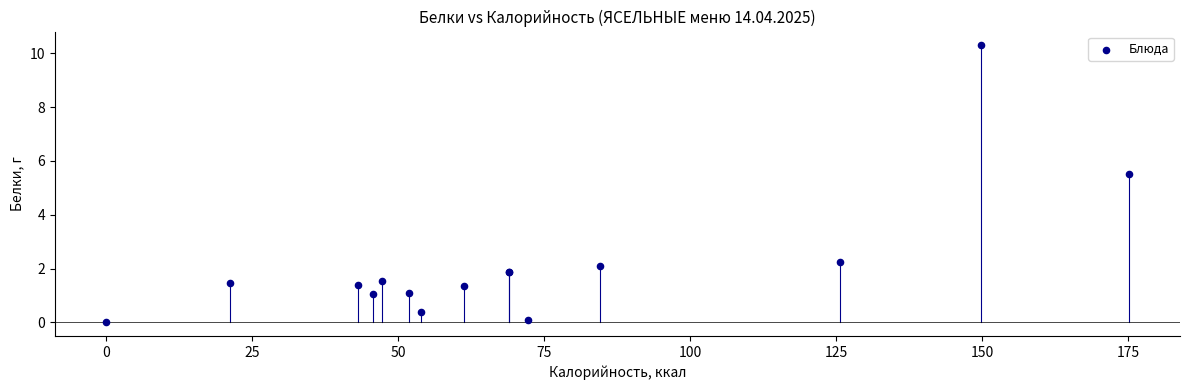

What Y value in the scatter plot is closest to 5?

5.5